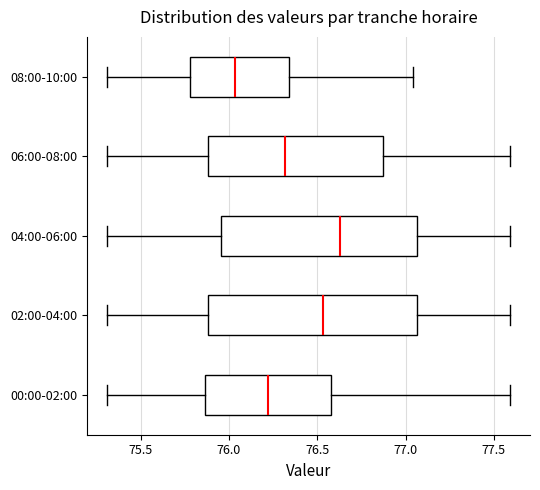

Which box's median line is the furthest to the right?

04:00-06:00